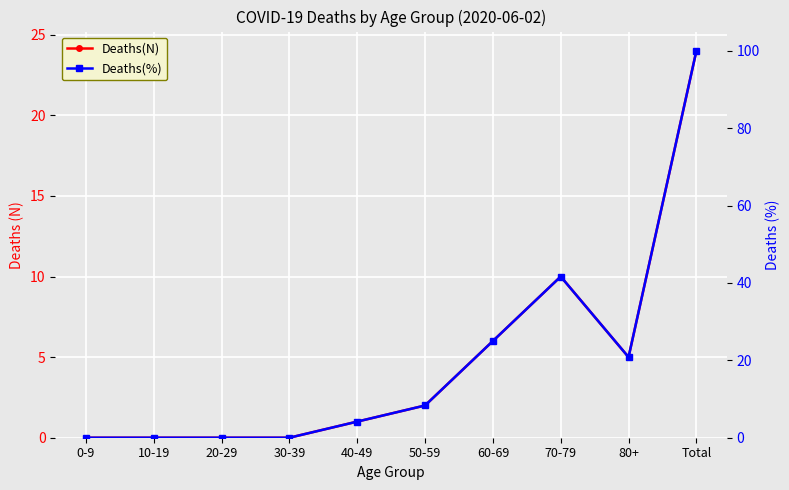

Reading right to left, transcribe all the data shown in this chart.

Deaths(N): Total=24.0	80+=5.0	70-79=10.0	60-69=6.0	50-59=2.0	40-49=1.0	30-39=0.0	20-29=0.0	10-19=0.0	0-9=0.0
Deaths(%): Total=100.0	80+=20.8	70-79=41.7	60-69=25.0	50-59=8.3	40-49=4.2	30-39=0.0	20-29=0.0	10-19=0.0	0-9=0.0